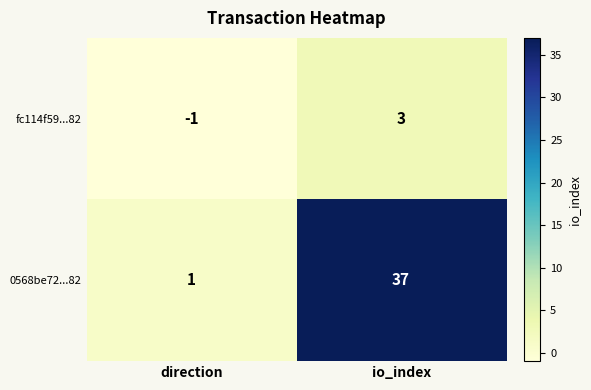

Count the number of data series in this chart.

2